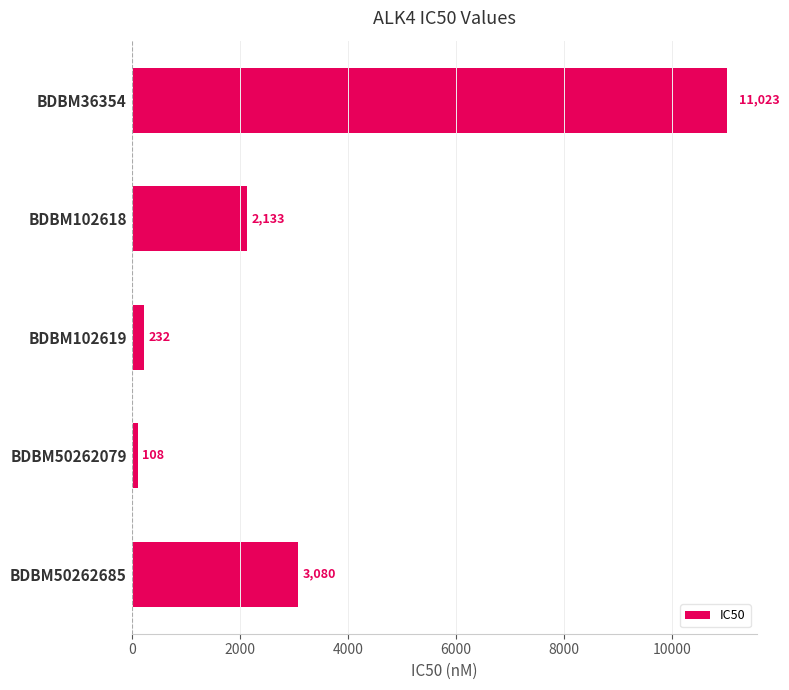

Is it true that the value at BDBM50262079 is 108?

True